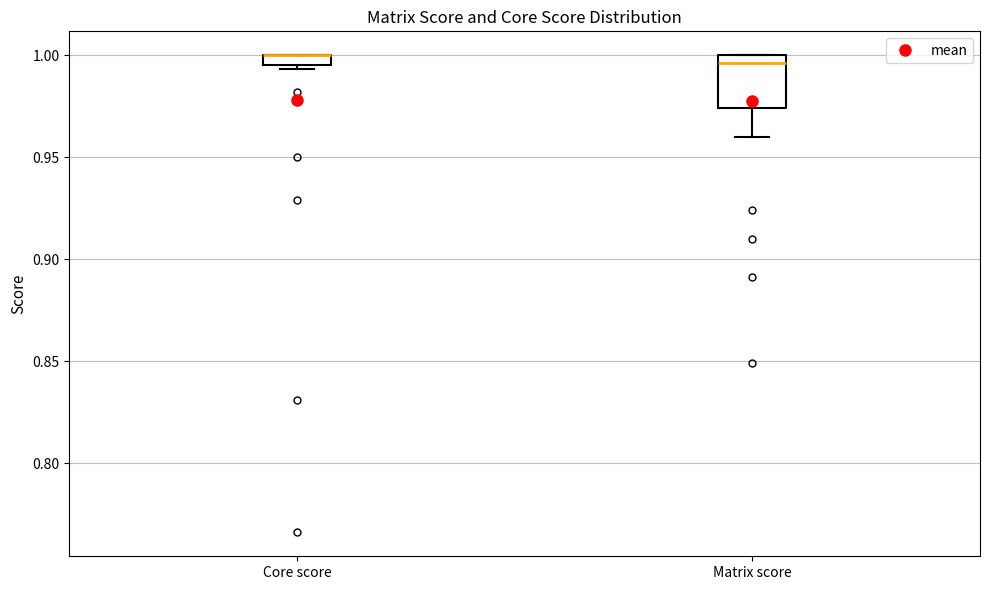

Where does the median line of the box for Matrix score sit on the y-axis? The values are not printed on the chart, so give them approximately, as read against the axis.

0.995